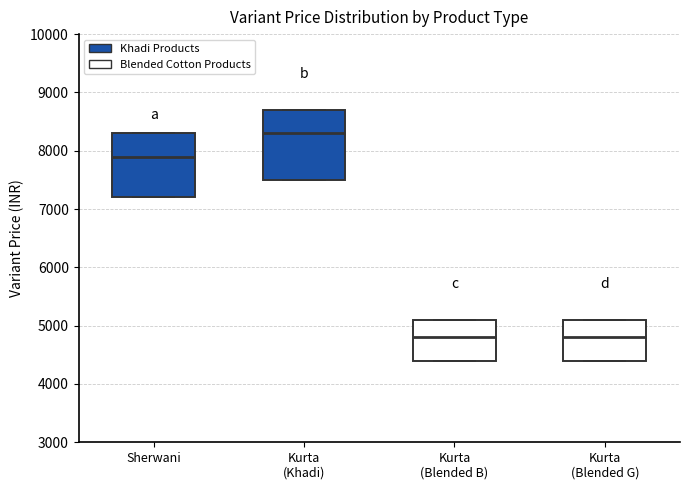

Where is the lower edge of the box for Sherwani on the y-axis? The values are not printed on the chart, so give them approximately, as read against the axis.

7200